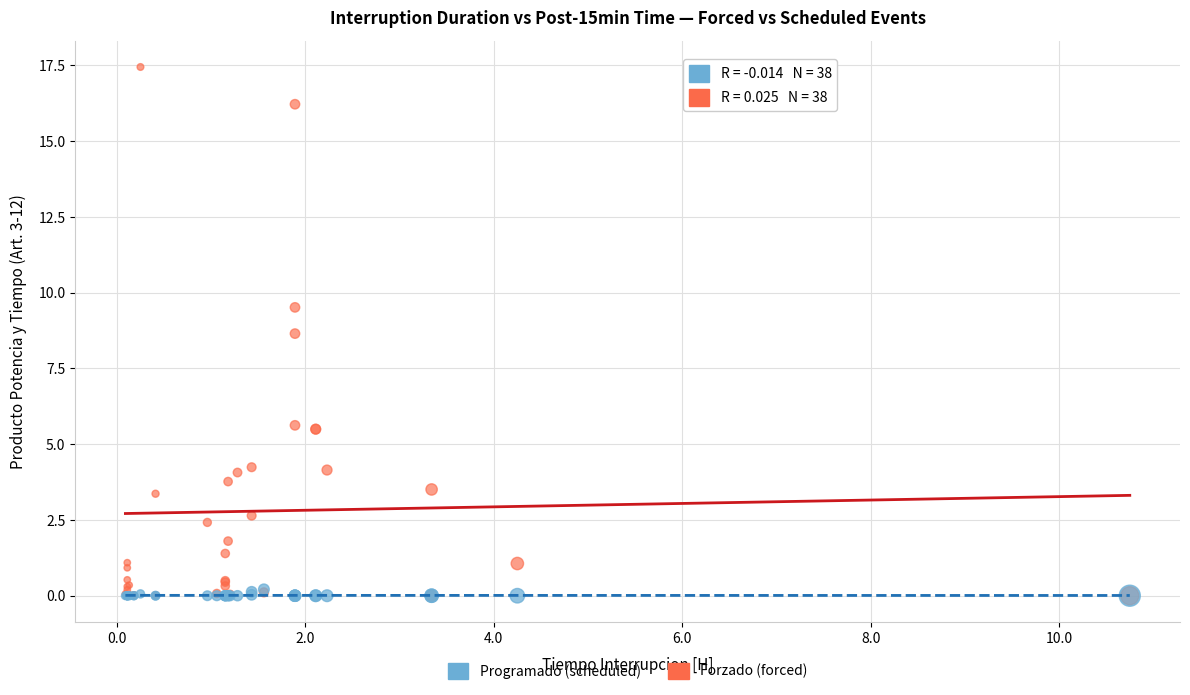

In the Forzado (forced) series, what Y value is closest to 8?

8.7